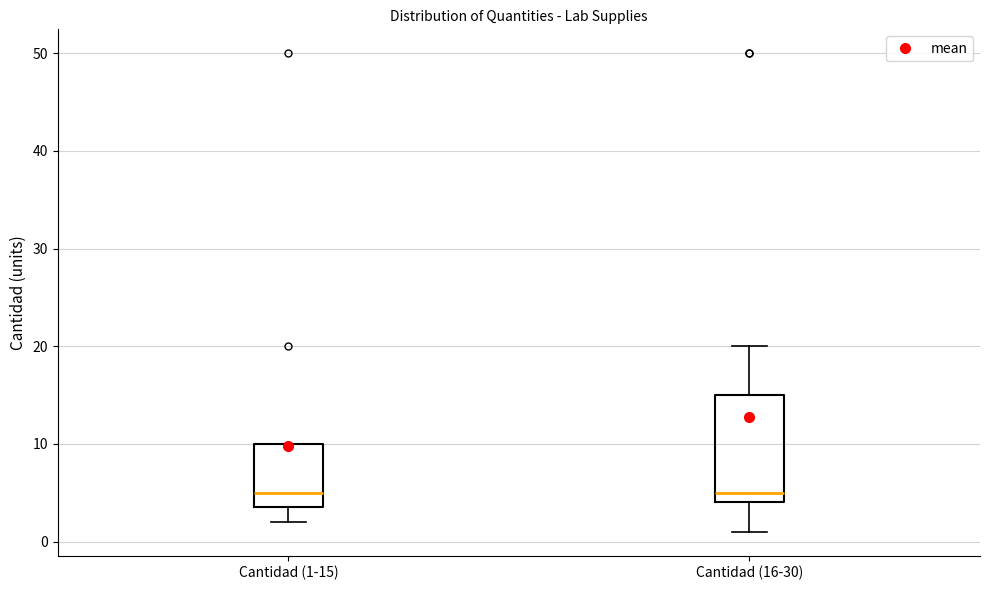

Reading left to right, read every box against the y-axis: the position of its median line, the range the box covers, and the ends of its whiskers. The values are not printed on the chart, so give them approximately, as read against the axis.

Cantidad (1-15): median 5, box 4 to 10, whiskers 2 to 10
Cantidad (16-30): median 5, box 4 to 15, whiskers 1 to 20